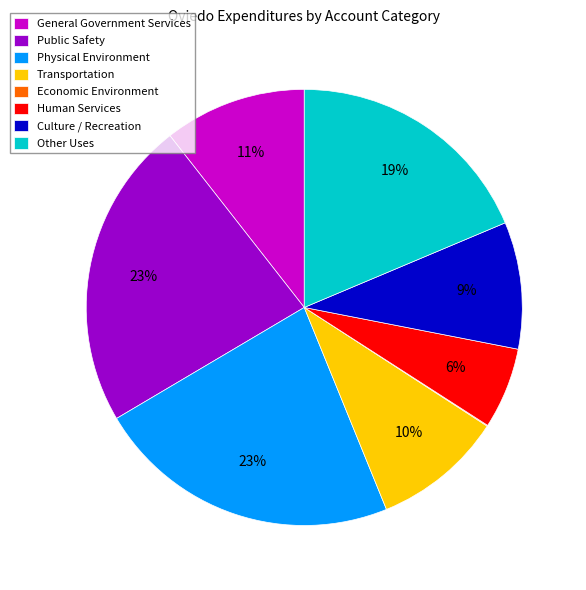

Combined, do Culture / Recreation and General Government Services account for over 50%?

No